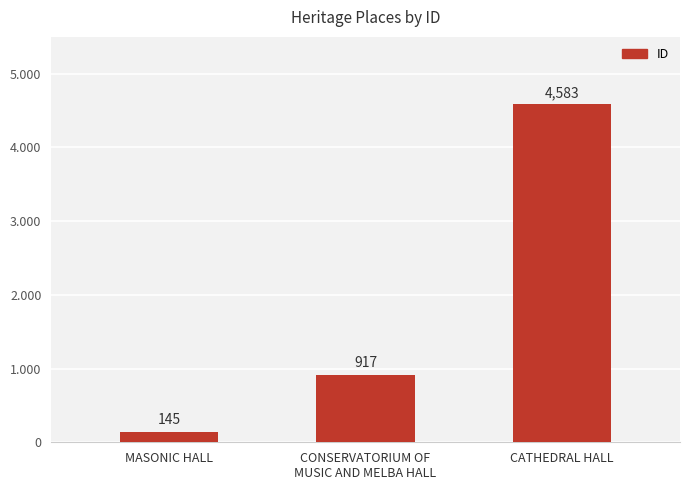

List the labels in order of value, largest first.

CATHEDRAL HALL, CONSERVATORIUM OF
MUSIC AND MELBA HALL, MASONIC HALL